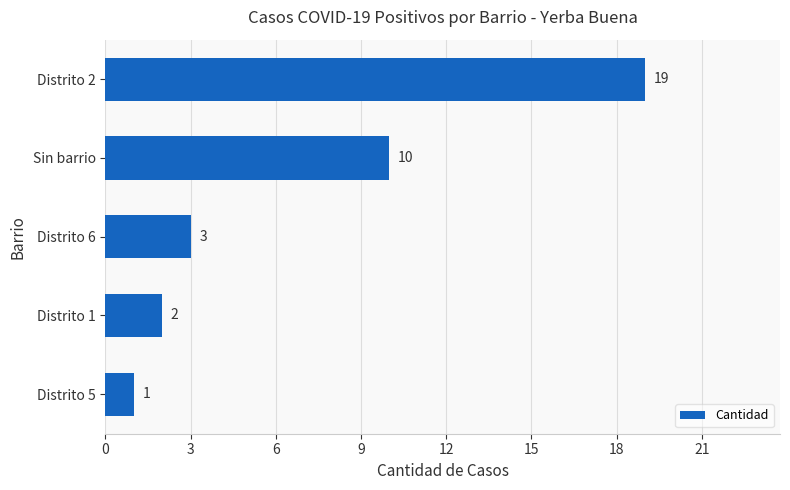

What is the sum of all values?

35